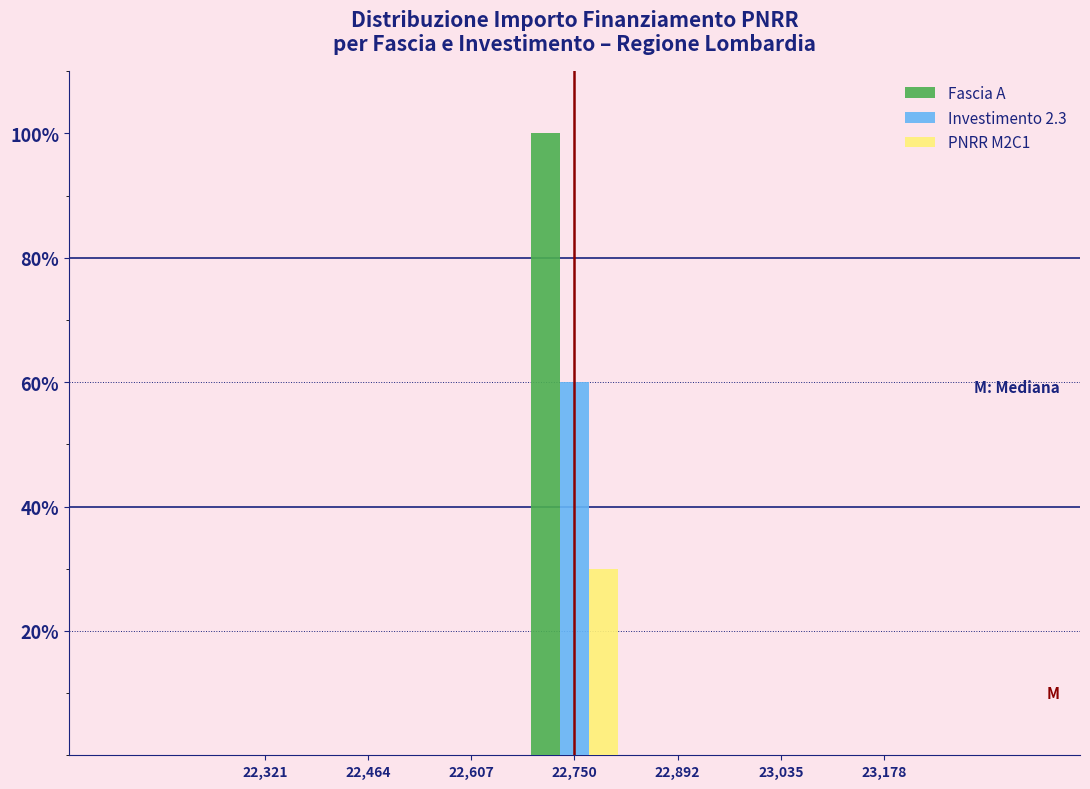

Reading left to right, transcribe this chart: for each range on the x-axis, give the height of each series' bar. Neither the bar edges nor the heights are printed on the chart, so give them approximately, as read against the axes.

22260 to 22400: Fascia A=0	Investimento 2.3=0	PNRR M2C1=0
22400 to 22540: Fascia A=0	Investimento 2.3=0	PNRR M2C1=0
22540 to 22680: Fascia A=0	Investimento 2.3=0	PNRR M2C1=0
22680 to 22820: Fascia A=100	Investimento 2.3=60	PNRR M2C1=30
22820 to 22960: Fascia A=0	Investimento 2.3=0	PNRR M2C1=0
22960 to 23100: Fascia A=0	Investimento 2.3=0	PNRR M2C1=0
23100 to 23260: Fascia A=0	Investimento 2.3=0	PNRR M2C1=0